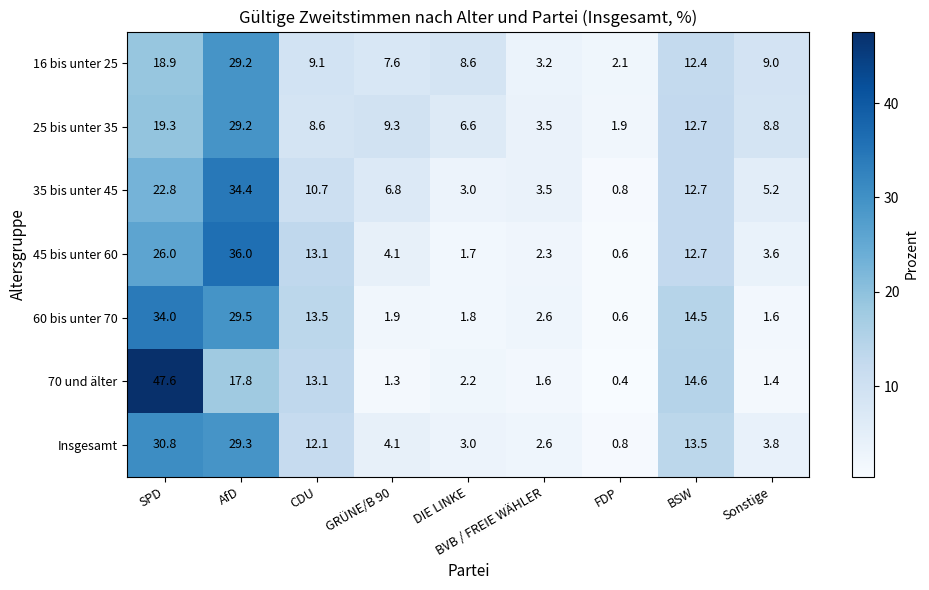

What is the difference between the maximum and minimum values in the 60 bis unter 70 series?

33.4